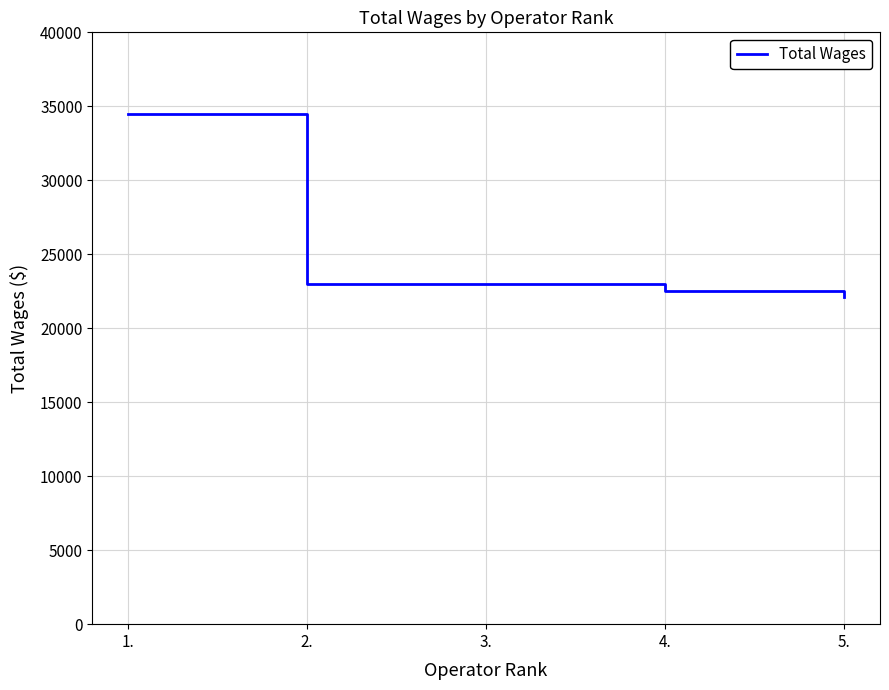

Is this an area chart (filled region under the line)?

No